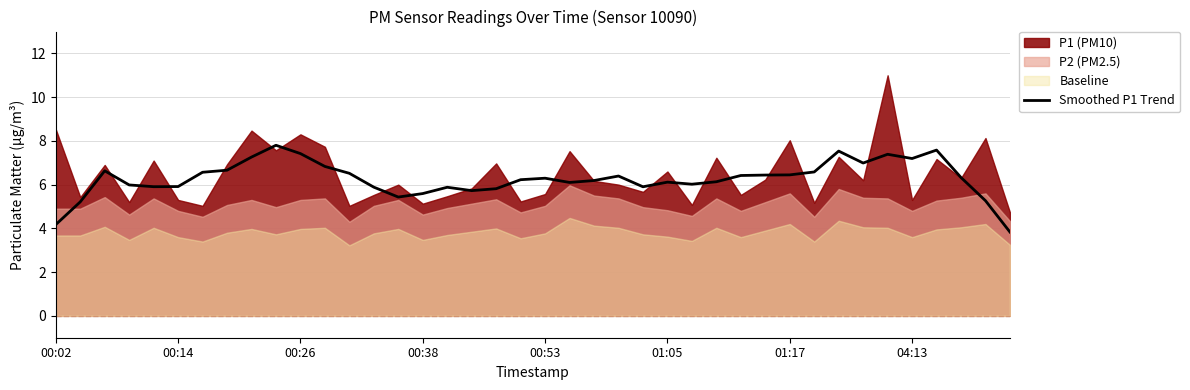

Reading left to right, transcribe all the data shown in this chart.

4.2	5.2	6.6	6.0	5.9	5.9	6.6	6.7	7.3	7.8	7.4	6.8	6.5	5.9	5.4	5.6	5.9	5.7	5.8	6.2	6.3	6.1	6.2	6.4	5.9	6.1	6.0	6.1	6.4	6.4	6.4	6.6	7.5	7.0	7.4	7.2	7.6	6.3	5.3	3.8